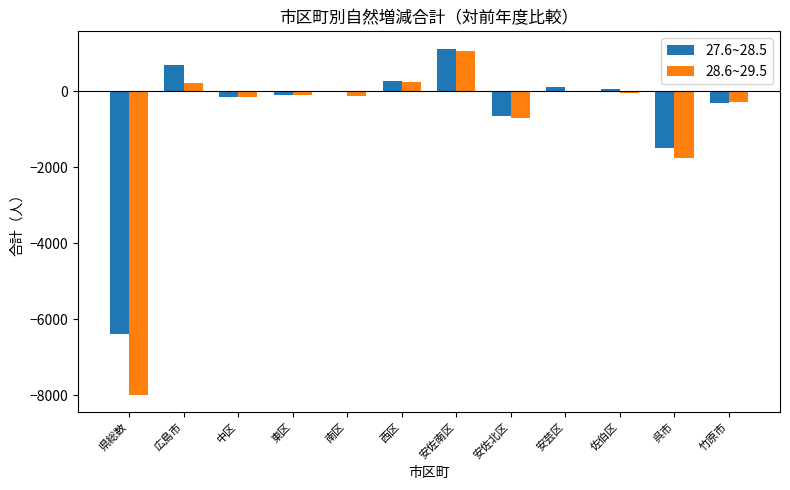

Is it true that 28.6~29.5 equals -281 at 竹原市?

True